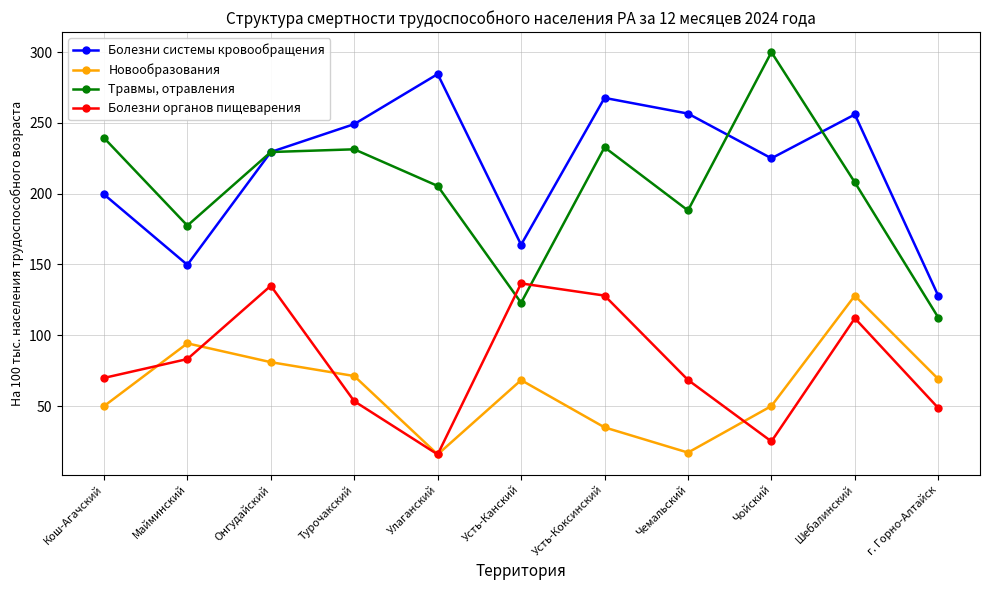

At which category does Болезни органов пищеварения reach its first local valley?

Улаганский